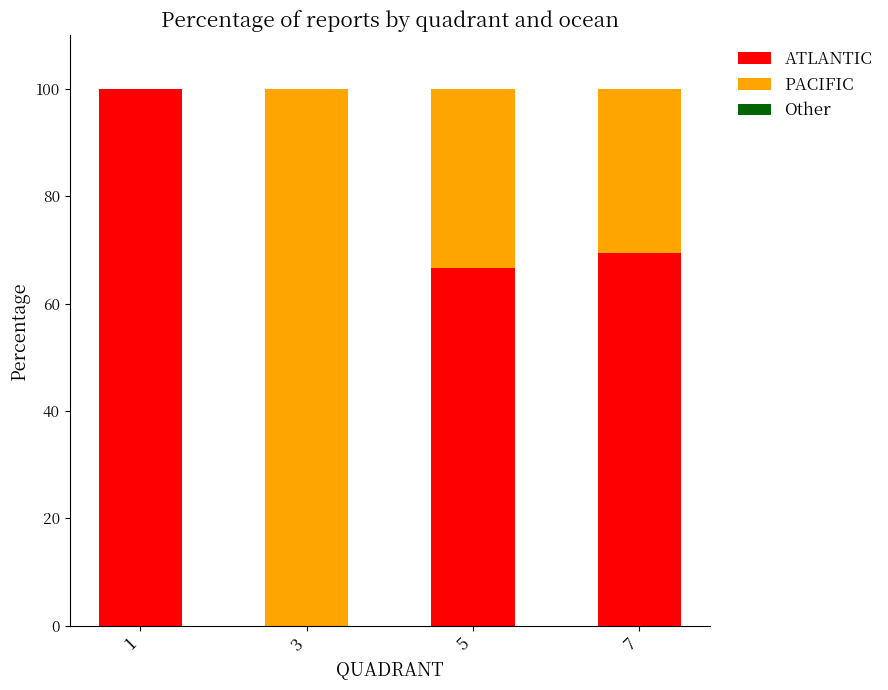

The value of ATLANTIC at 3 is 64.4. True or false?

False